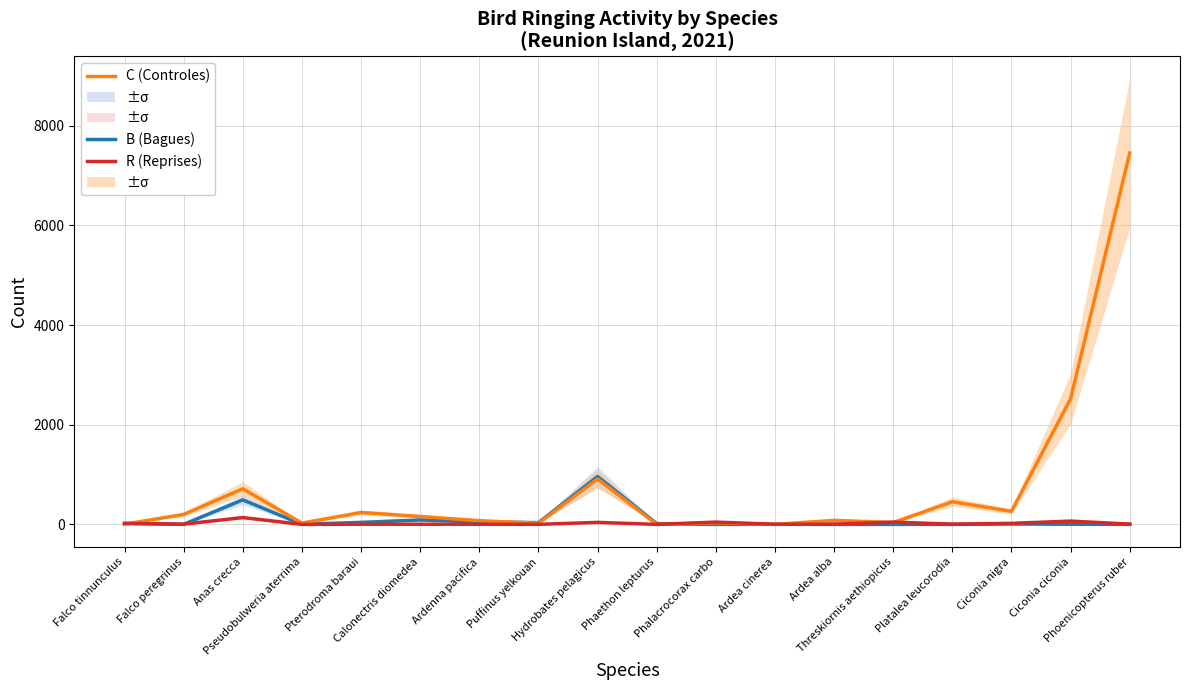

True or false: R (Reprises) has more than 2 points higher than both neighbors.

True